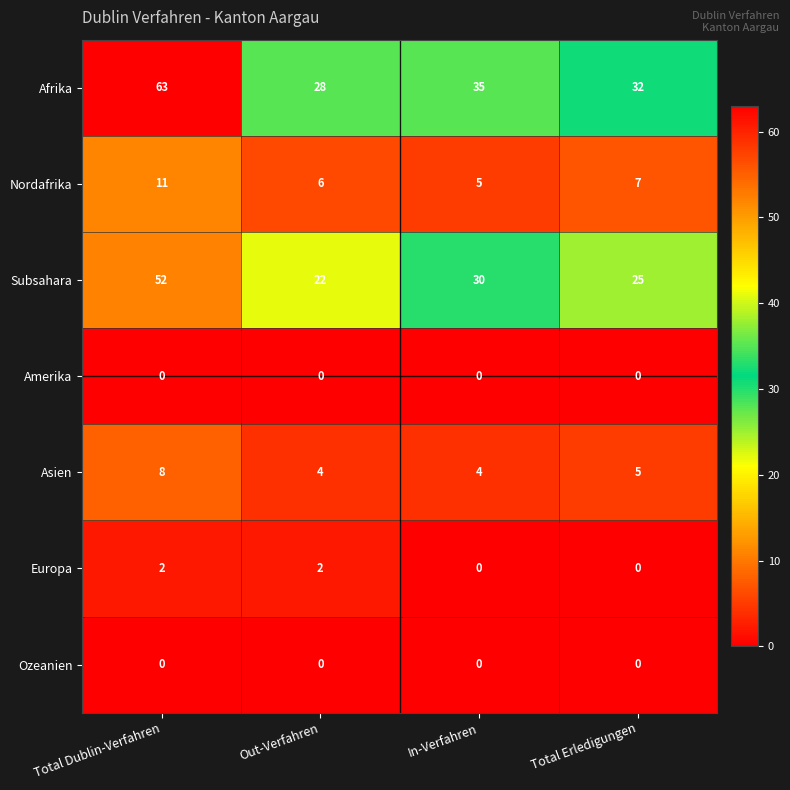

Which series has the largest total across all categories?

Afrika